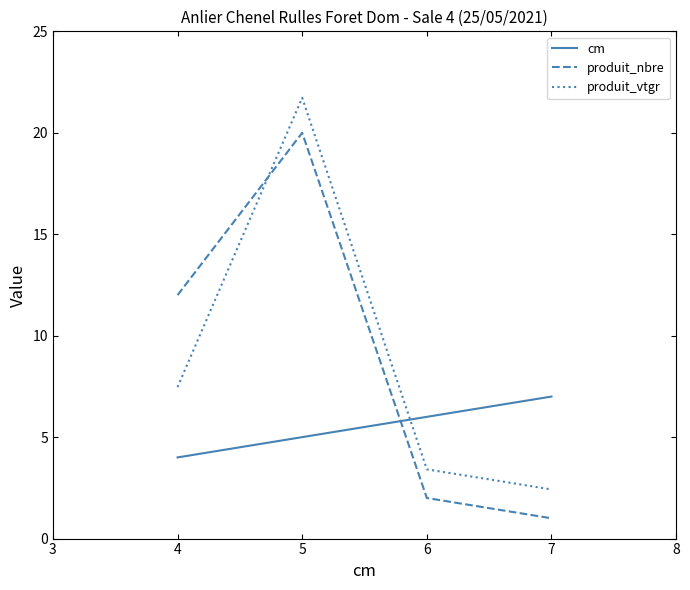

Read the cm value at 5.

5.0